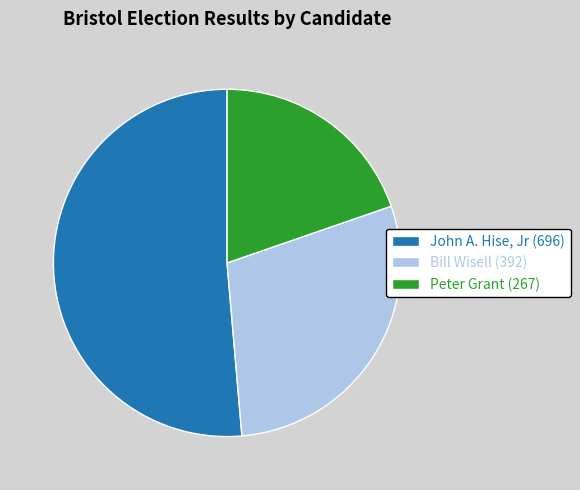

How many slices are in this pie chart?

3